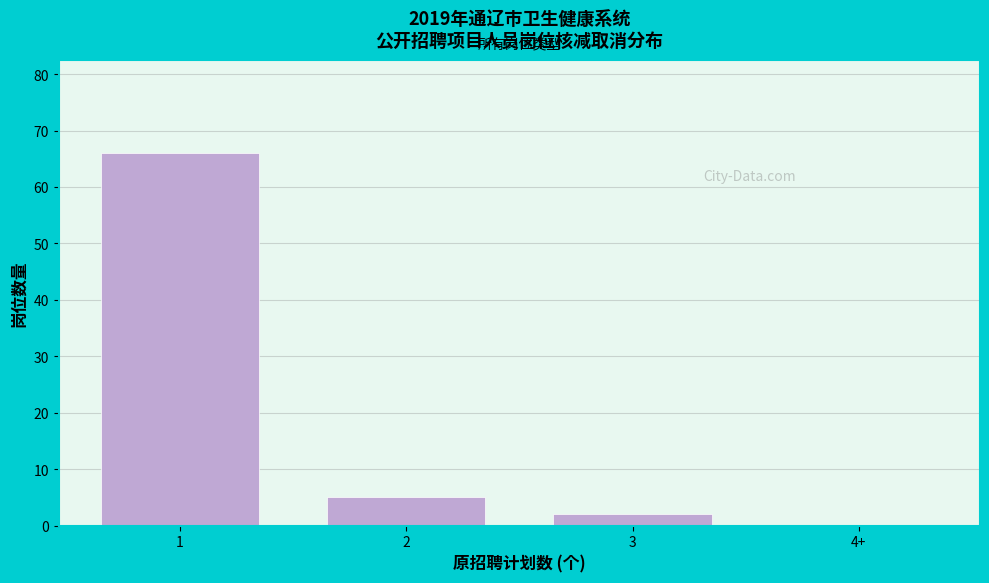

Reading left to right, extract all data points from this chart.

1=66	2=5	3=2	4+=0